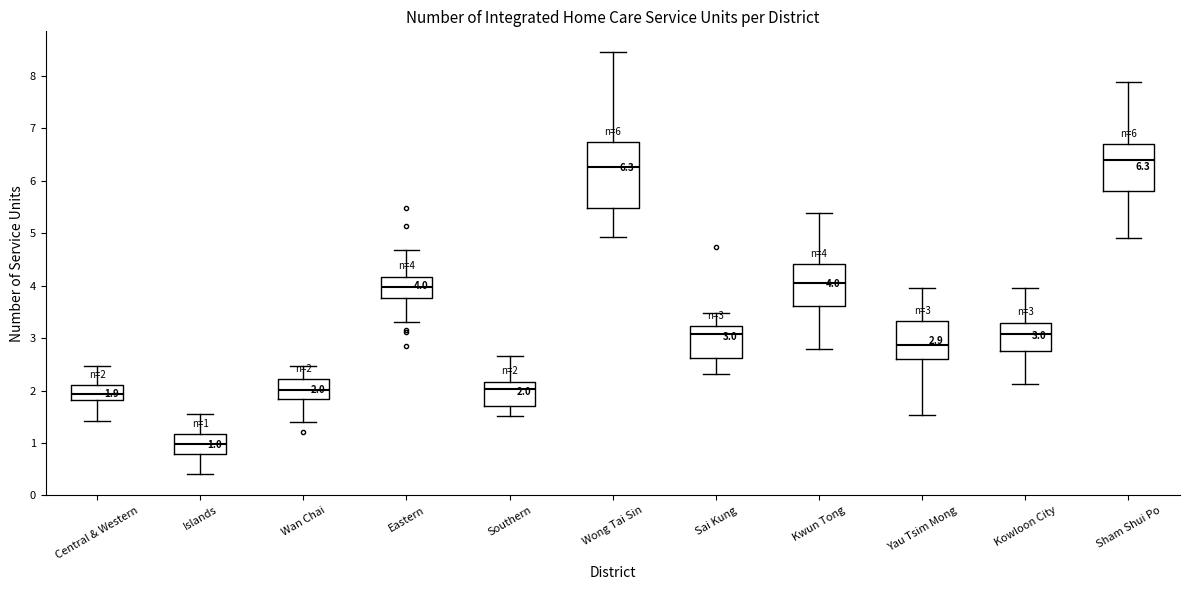

Comparing the boxes themselves (not the whiskers), which one is the tallest?

Wong Tai Sin